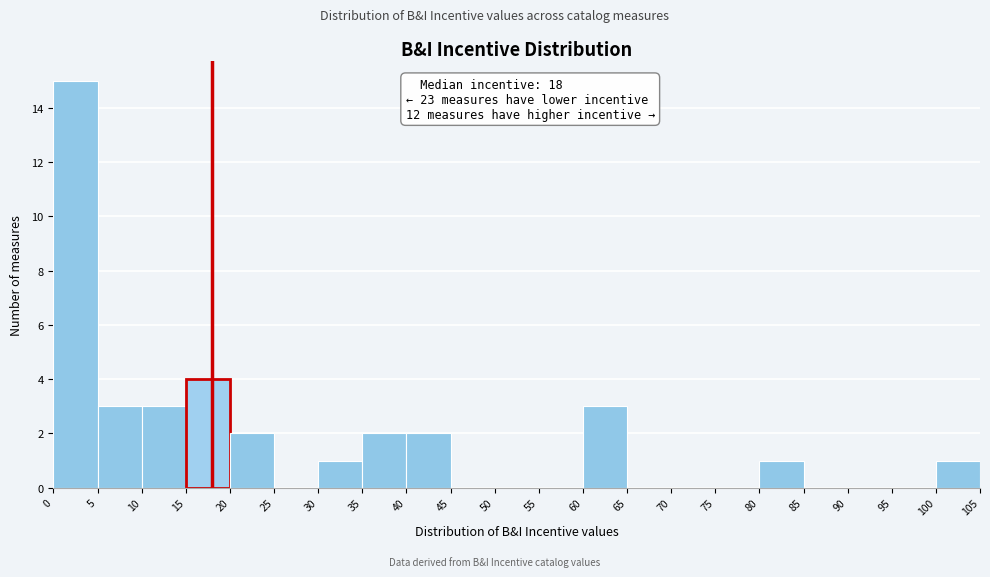

Over which range of the x-axis is the bar tallest?

0 to 5